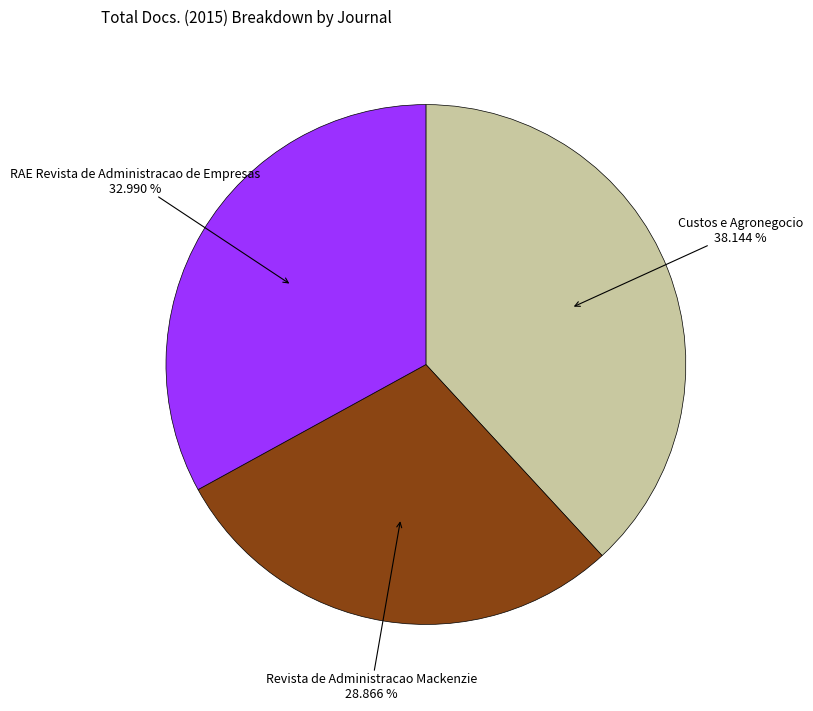

Does any single category account for the majority?

No